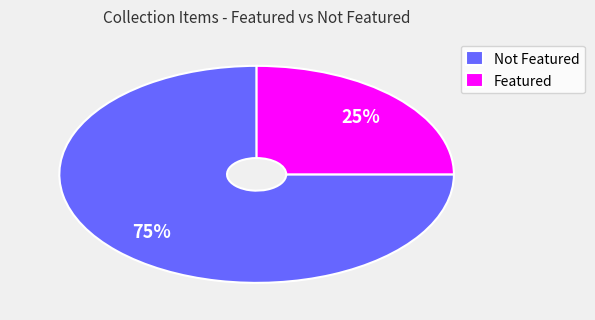

Rank the categories by value from lowest to highest.

Featured, Not Featured